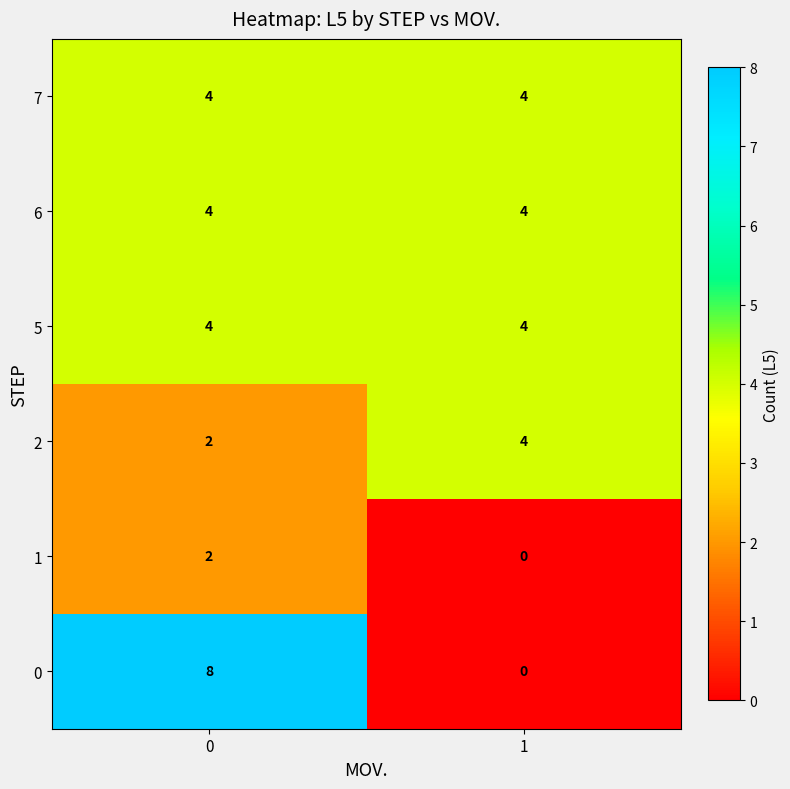

Is it true that 5 equals 6 at 1?

False